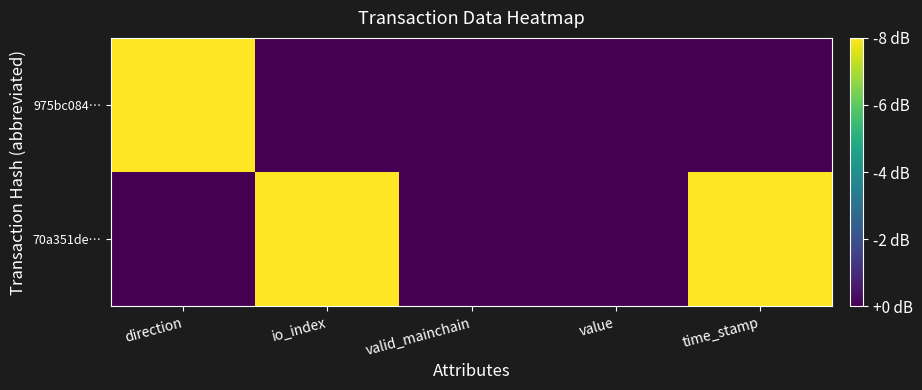

Rank the series at time_stamp from lowest to highest value.

975bc084…, 70a351de…